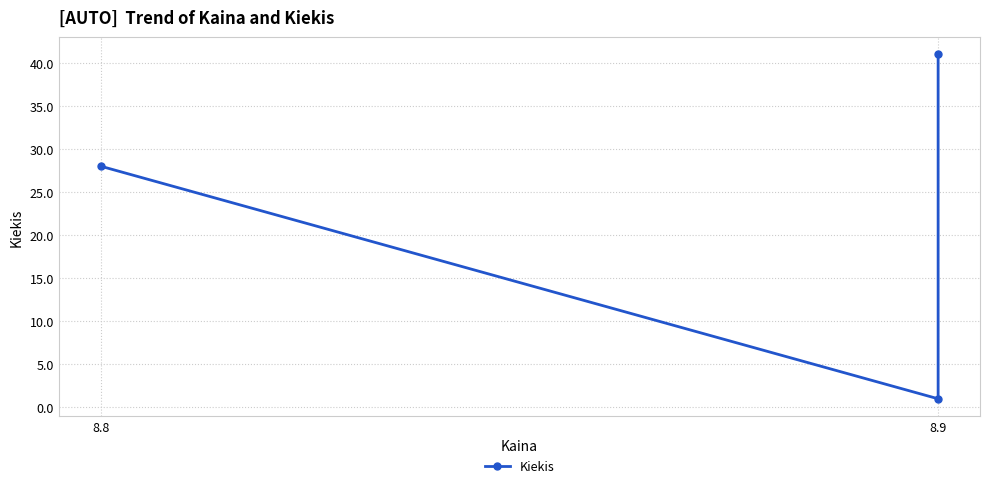

Reading left to right, what are all the values shown in this chart?

28	1	41